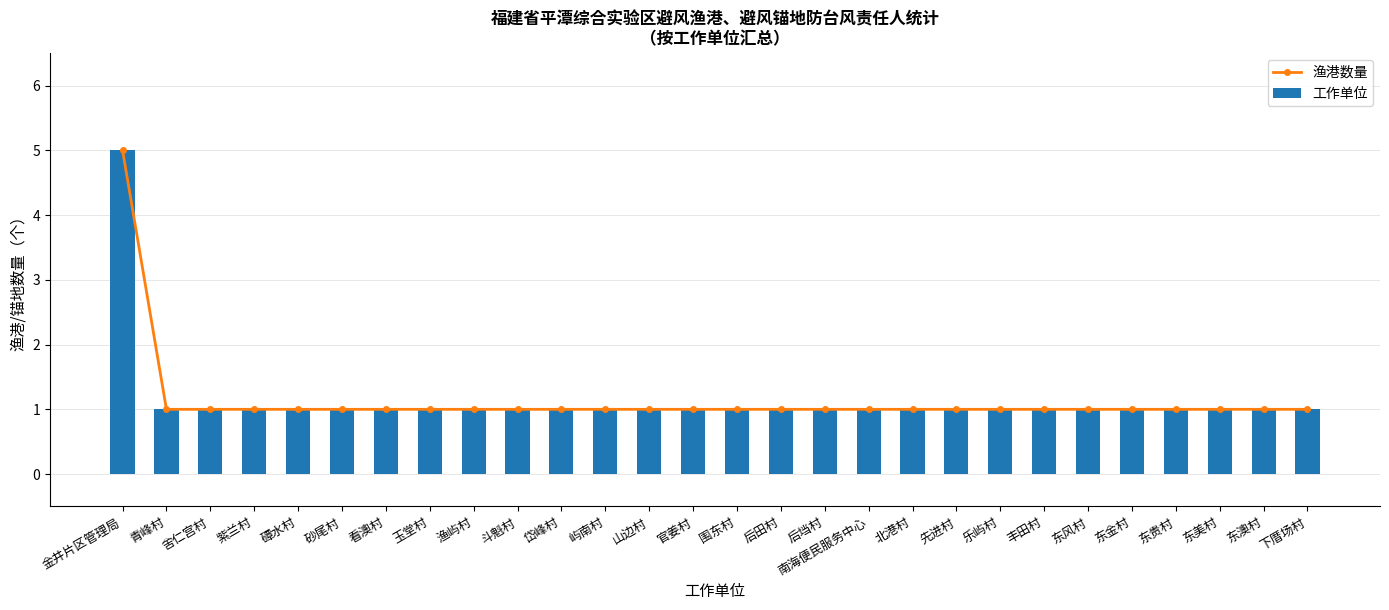

What is the total value across all series at 丰田村?

2